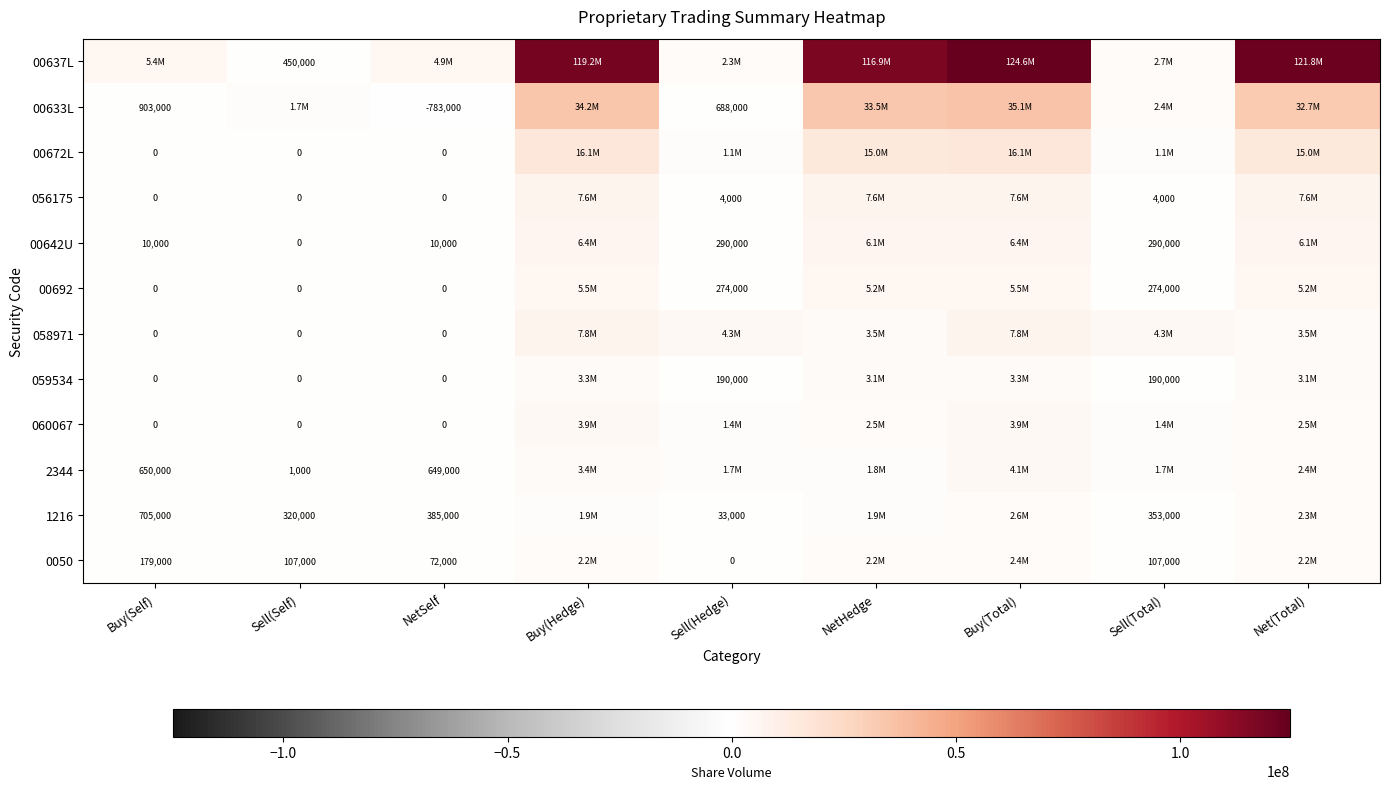

The value of 00642U at Sell(Hedge) is 290000. True or false?

True